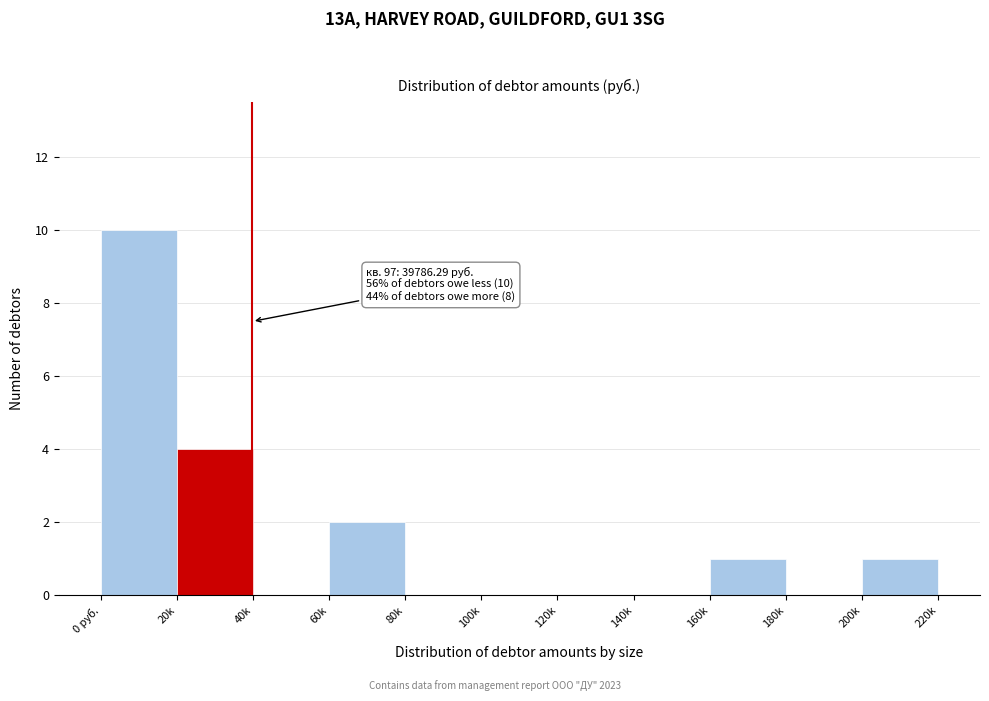

Reading left to right, extract all data points from this chart.

0 руб.=10	20k=4	40k=0	60k=2	80k=0	100k=0	120k=0	140k=0	160k=1	180k=0	200k=1